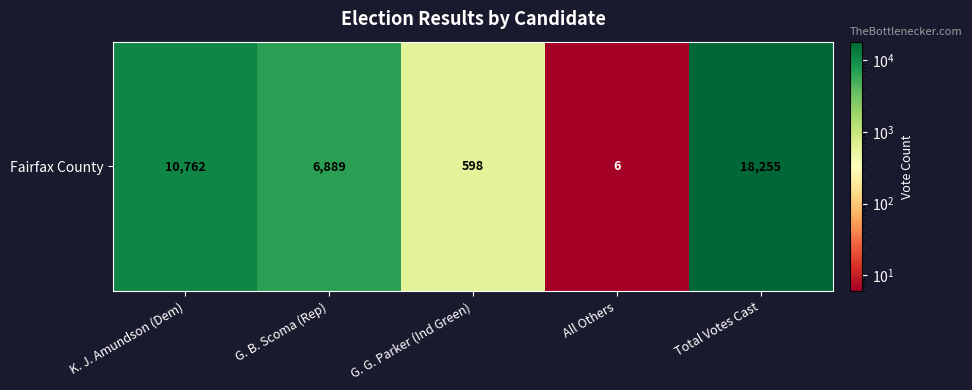

The value at Total Votes Cast is 18255. True or false?

True